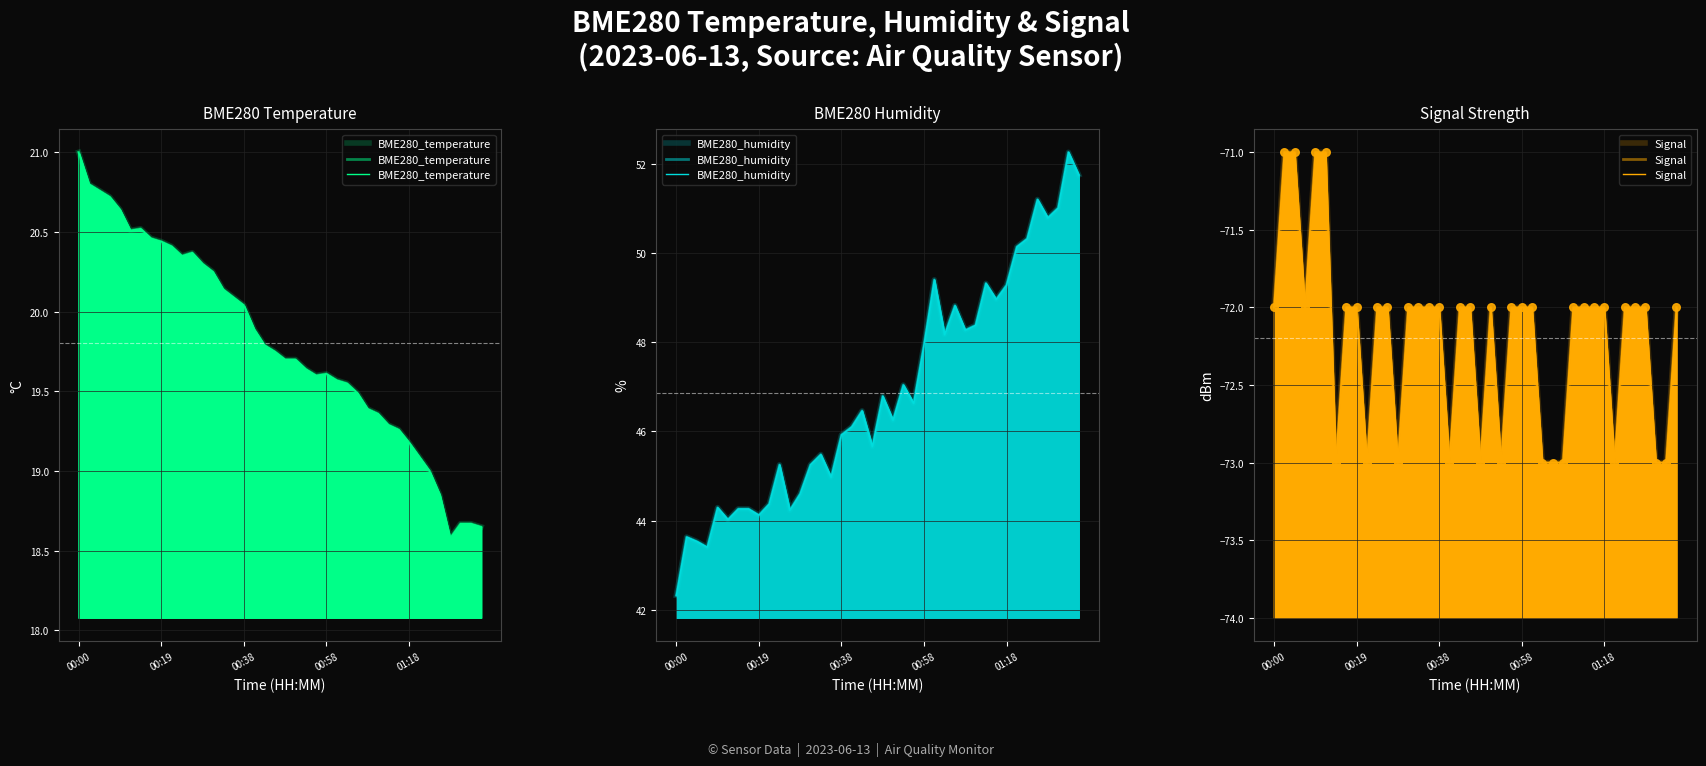

Which series reaches the maximum Y coordinate?

BME280_humidity